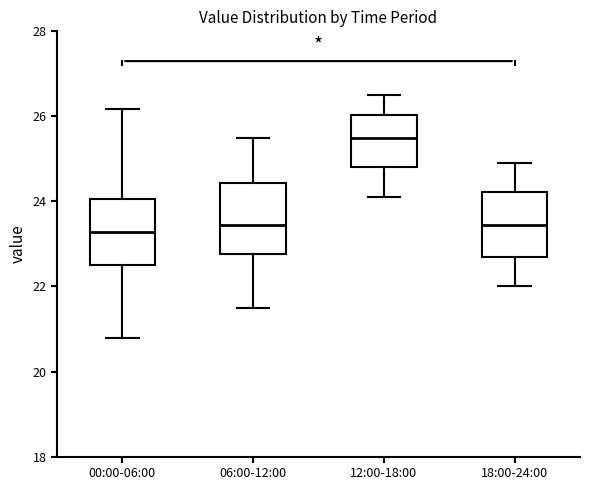

Reading left to right, read every box against the y-axis: the position of its median line, the range the box covers, and the ends of its whiskers. The values are not printed on the chart, so give them approximately, as read against the axis.

00:00-06:00: median 23.2, box 22.6 to 24.0, whiskers 20.8 to 26.2
06:00-12:00: median 23.4, box 22.8 to 24.4, whiskers 21.6 to 25.6
12:00-18:00: median 25.6, box 24.8 to 26.0, whiskers 24.2 to 26.6
18:00-24:00: median 23.4, box 22.8 to 24.2, whiskers 22.0 to 25.0